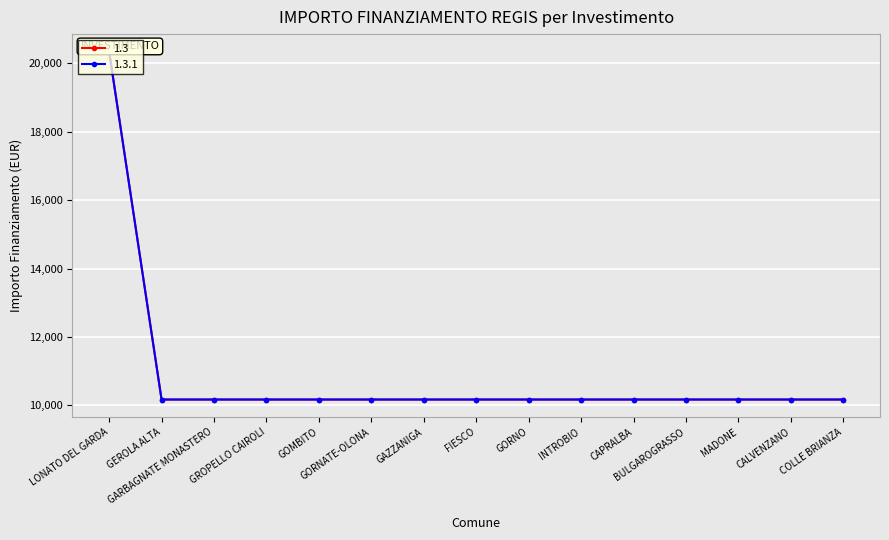

What is the label of the 12th point from the left?

BULGAROGRASSO